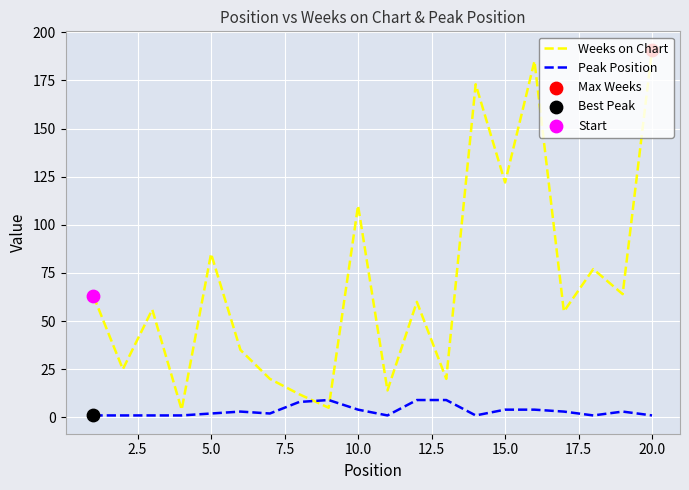

Which series has the widest spread of values?

Weeks on Chart